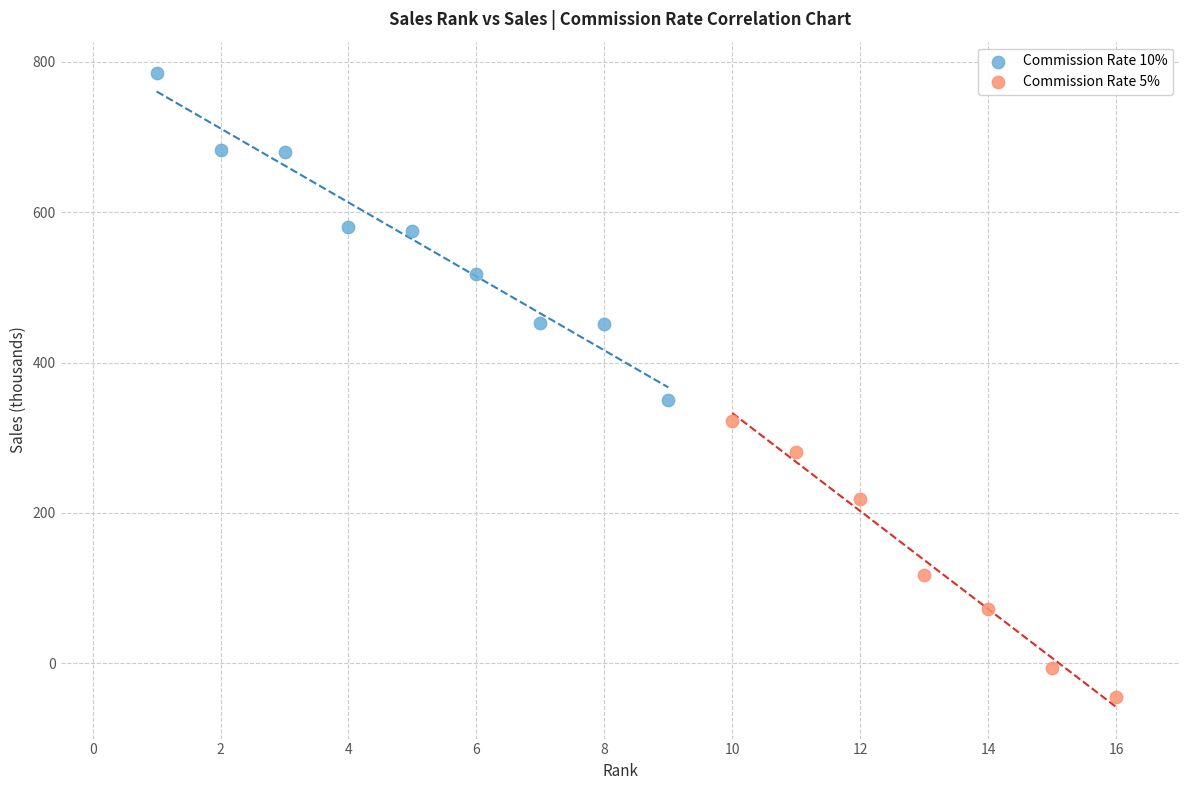

Which series has the widest spread of Y values?

Commission Rate 10%